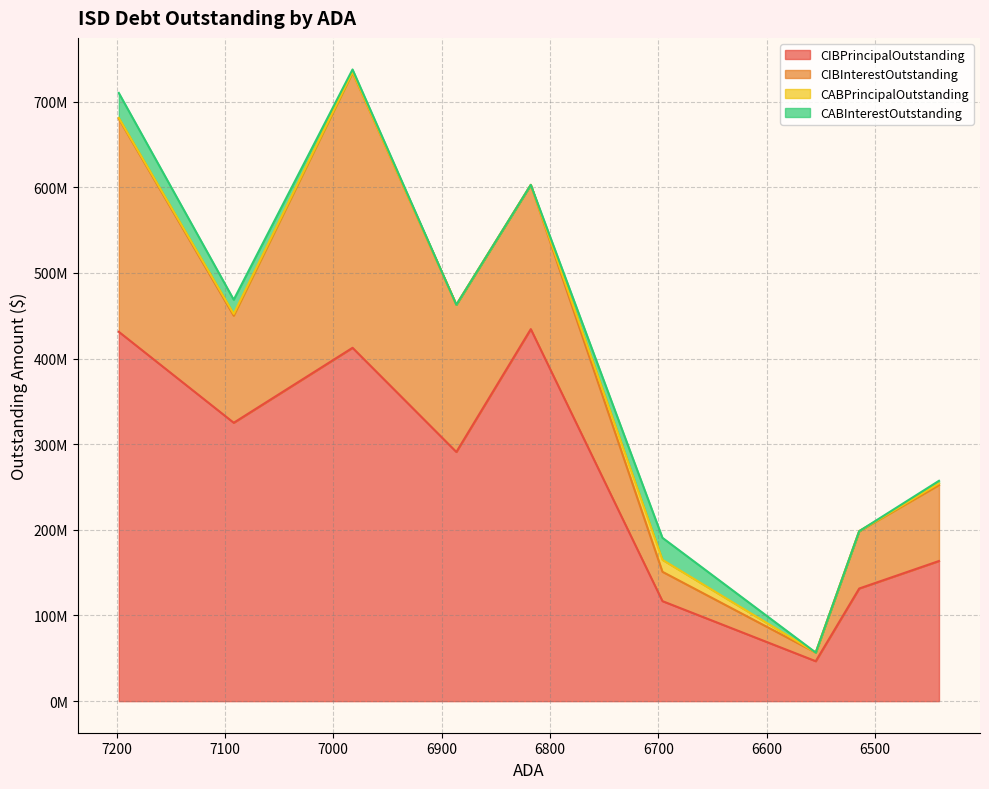

How many data points in CABPrincipalOutstanding are above 740000?

4